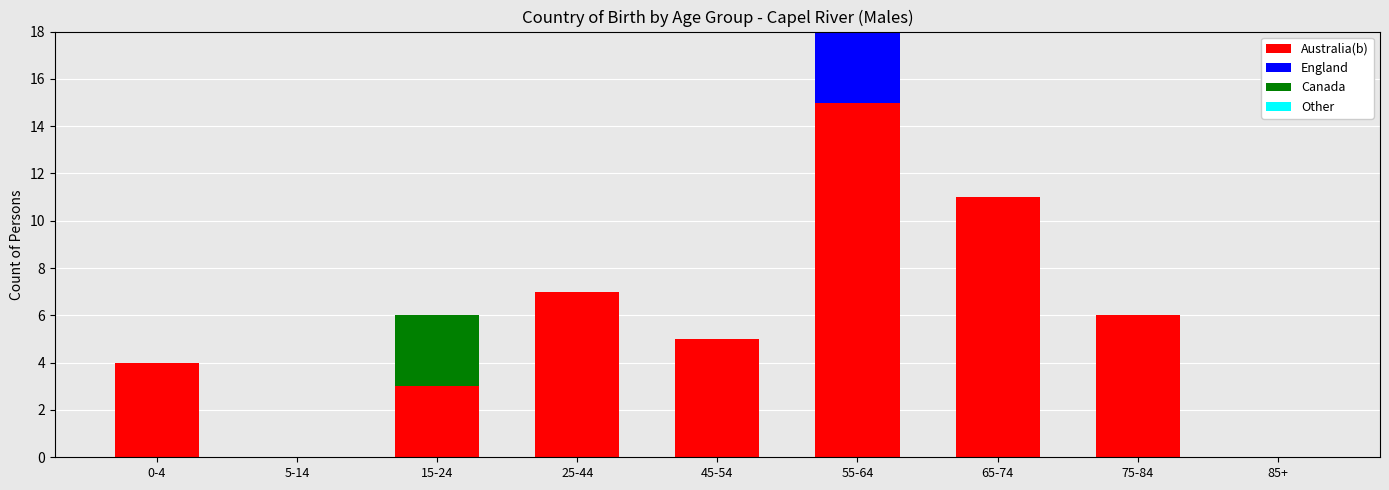

At which category is the sum across all series the highest?

55-64